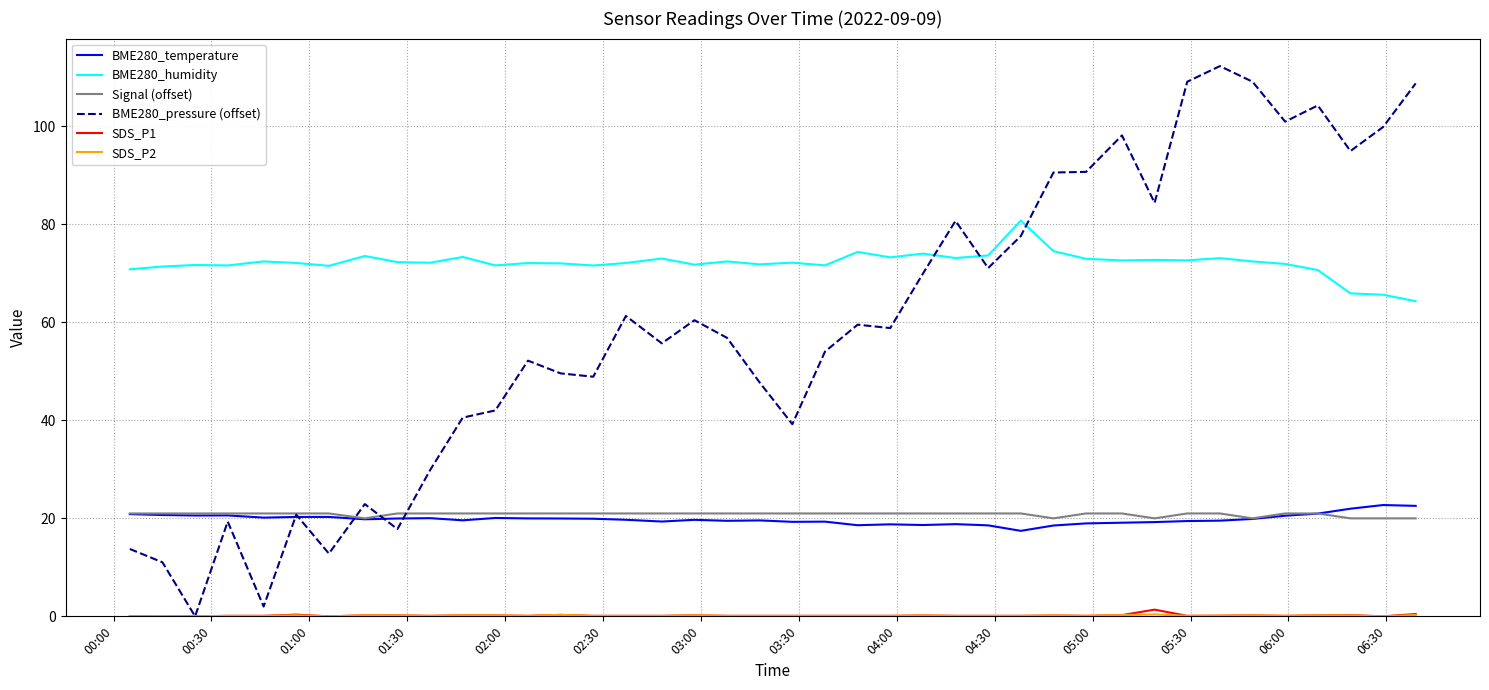

Which series has the largest range (max minus min)?

BME280_pressure (offset)